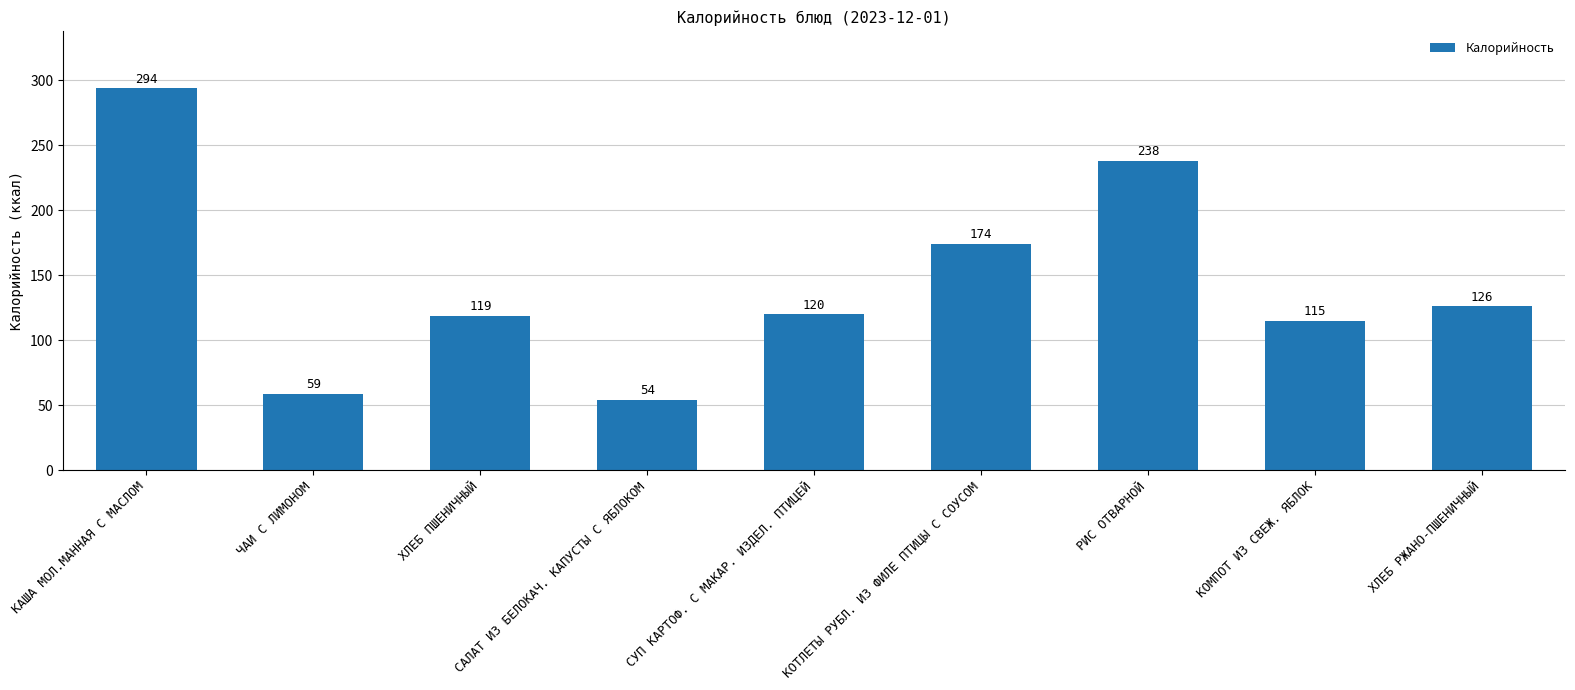

Rank the categories by value from highest to lowest.

КАША МОЛ.МАННАЯ С МАСЛОМ, РИС ОТВАРНОЙ, КОТЛЕТЫ РУБЛ. ИЗ ФИЛЕ ПТИЦЫ С СОУСОМ, ХЛЕБ РЖАНО-ПШЕНИЧНЫЙ, СУП КАРТОФ. С МАКАР. ИЗДЕЛ. ПТИЦЕЙ, ХЛЕБ ПШЕНИЧНЫЙ, КОМПОТ ИЗ СВЕЖ. ЯБЛОК, ЧАИ С ЛИМОНОМ, САЛАТ ИЗ БЕЛОКАЧ. КАПУСТЫ С ЯБЛОКОМ